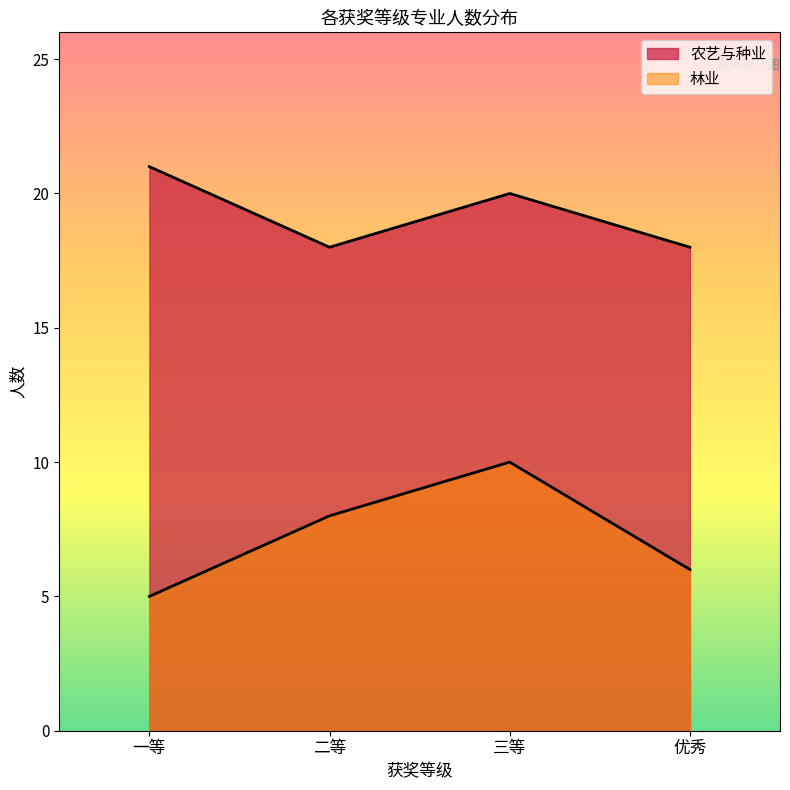

Does the chart display data point markers on the line(s)?

No